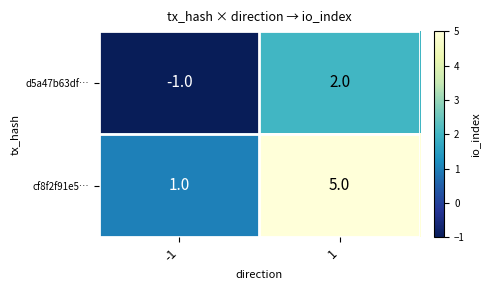

How many data points in d5a47b63df… are less than 2?

1